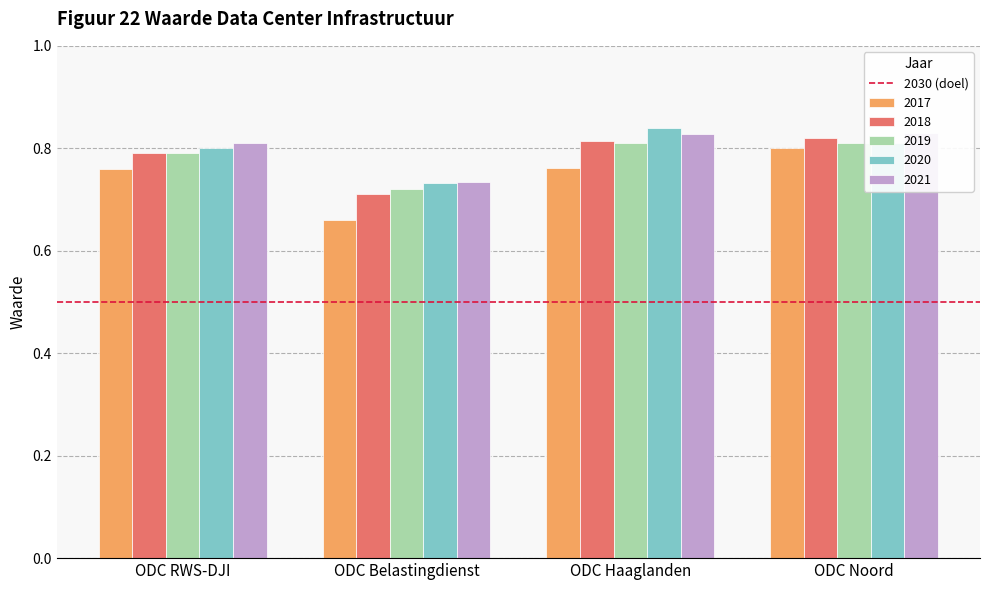

What is the difference between the 2017 values at ODC Belastingdienst and ODC Noord?

0.1